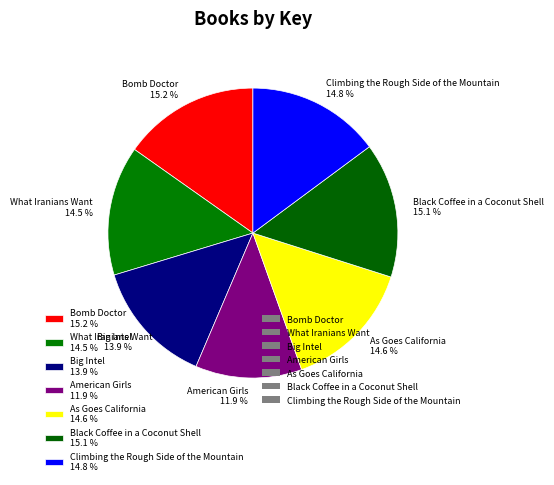

What is the smallest slice in the pie chart?

American Girls